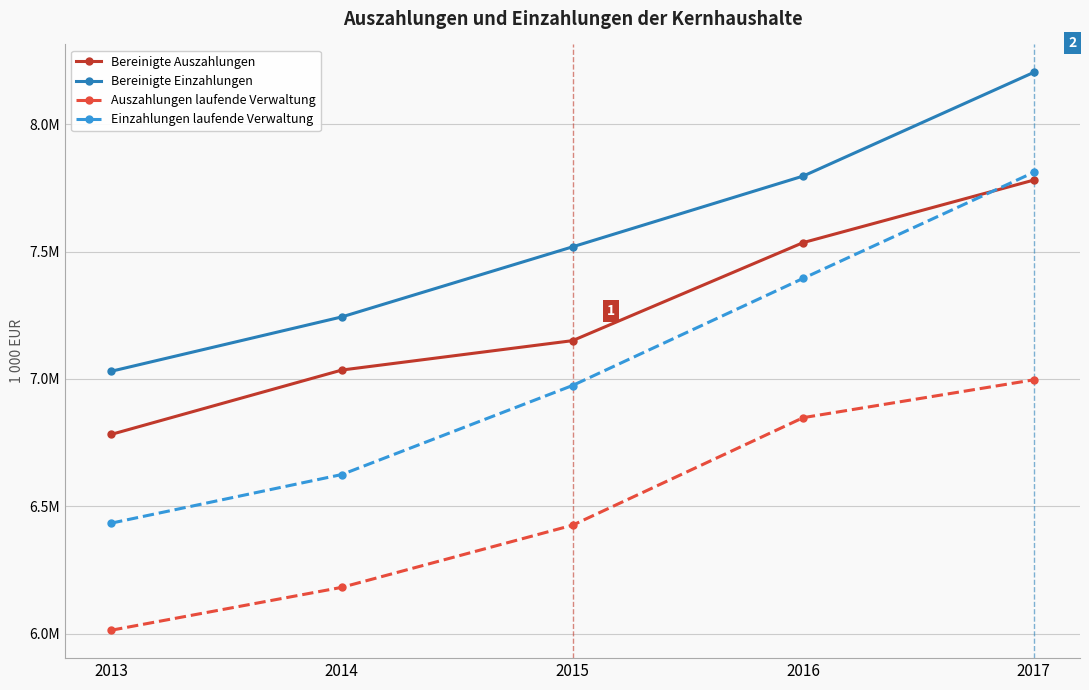

What are all the series names shown in the legend?

Bereinigte Auszahlungen, Bereinigte Einzahlungen, Auszahlungen laufende Verwaltung, Einzahlungen laufende Verwaltung